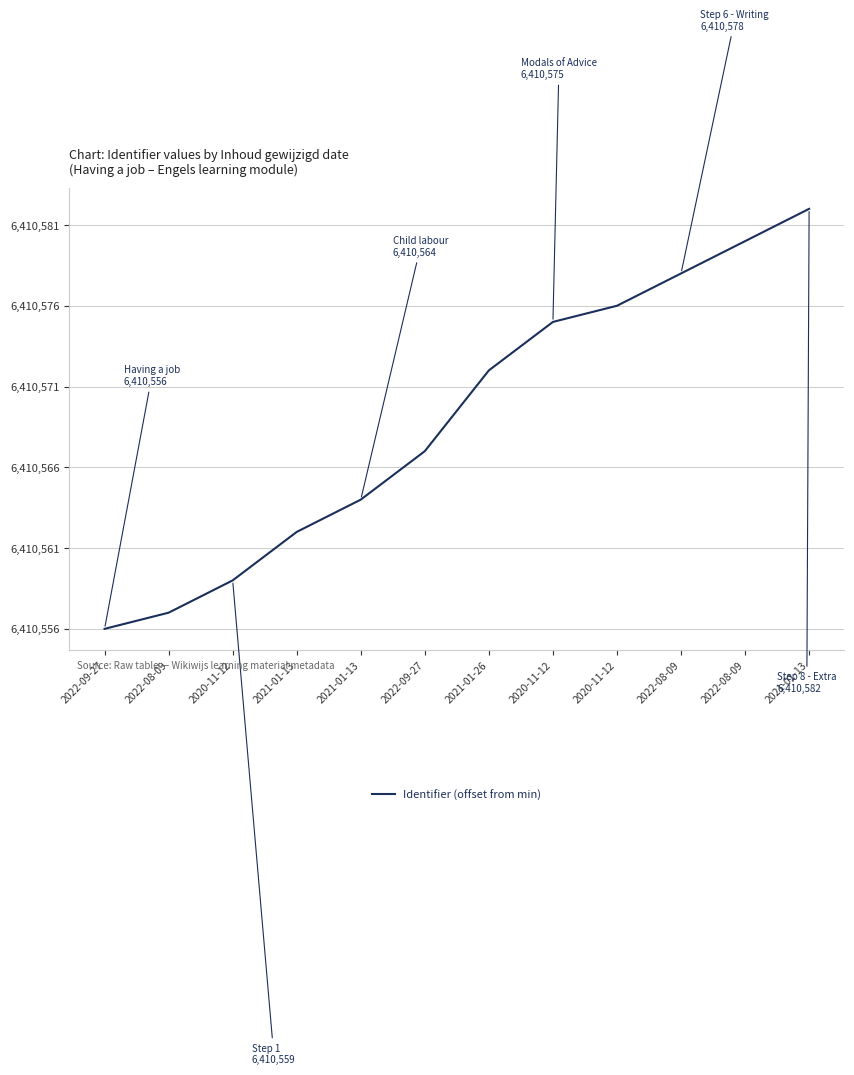

Does the chart have visible grid lines?

Yes